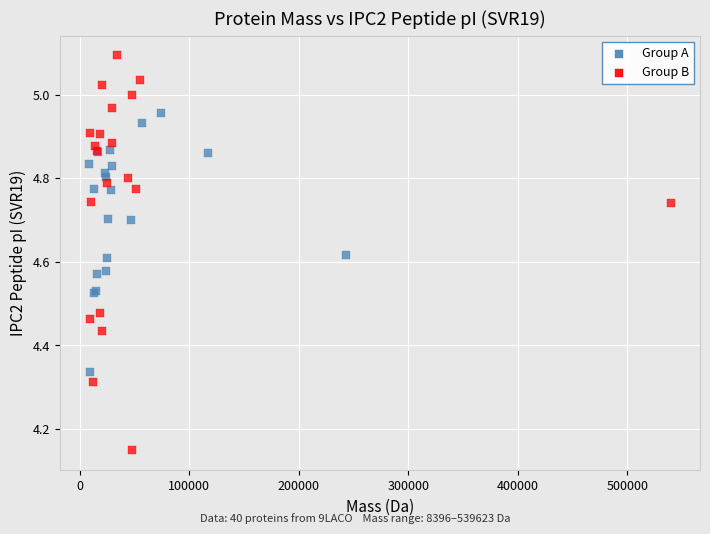

Which series contains the highest Y value?

Group B